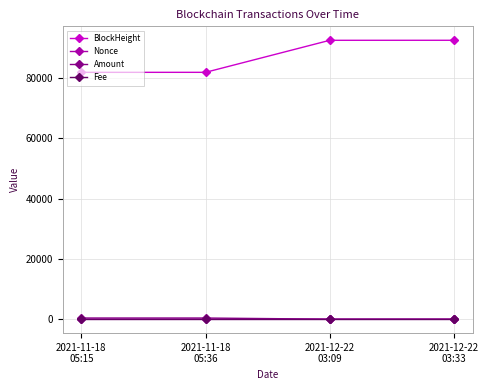

What is the label of the 1st point from the right?

2021-12-22
03:33